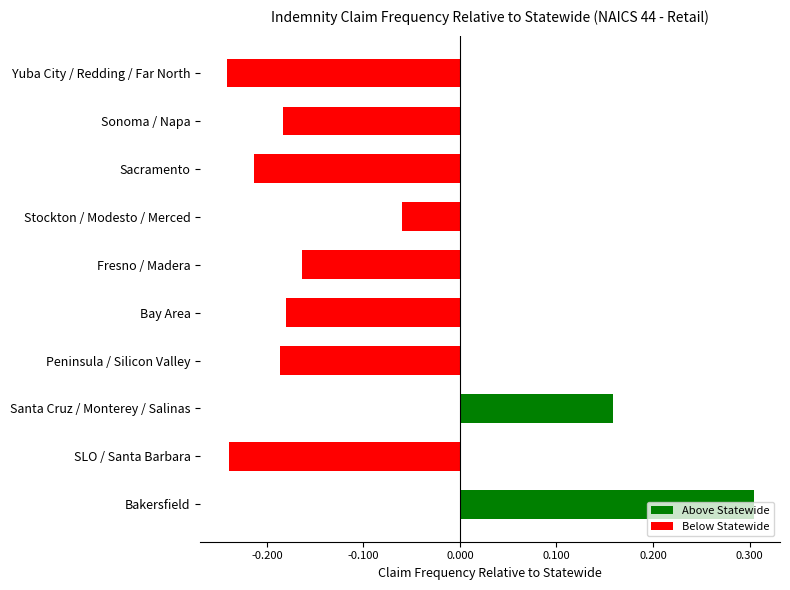

What position from the top is Peninsula / Silicon Valley?

7